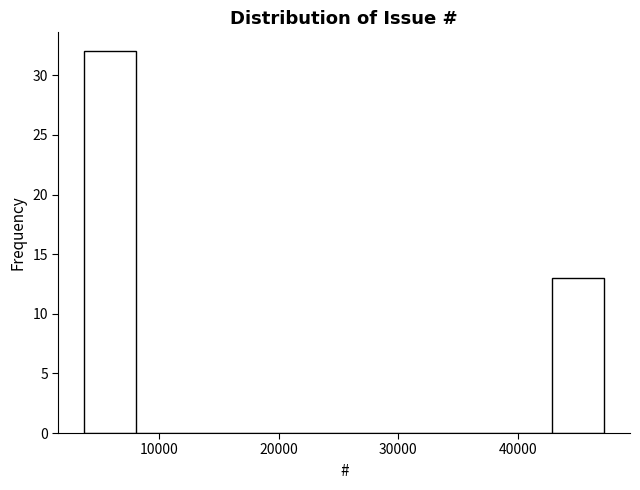

What is the height of the bar covering 4000 to 8000 on the x-axis? Neither the bar edges nor the heights are printed on the chart, so give them approximately, as read against the axes.

32